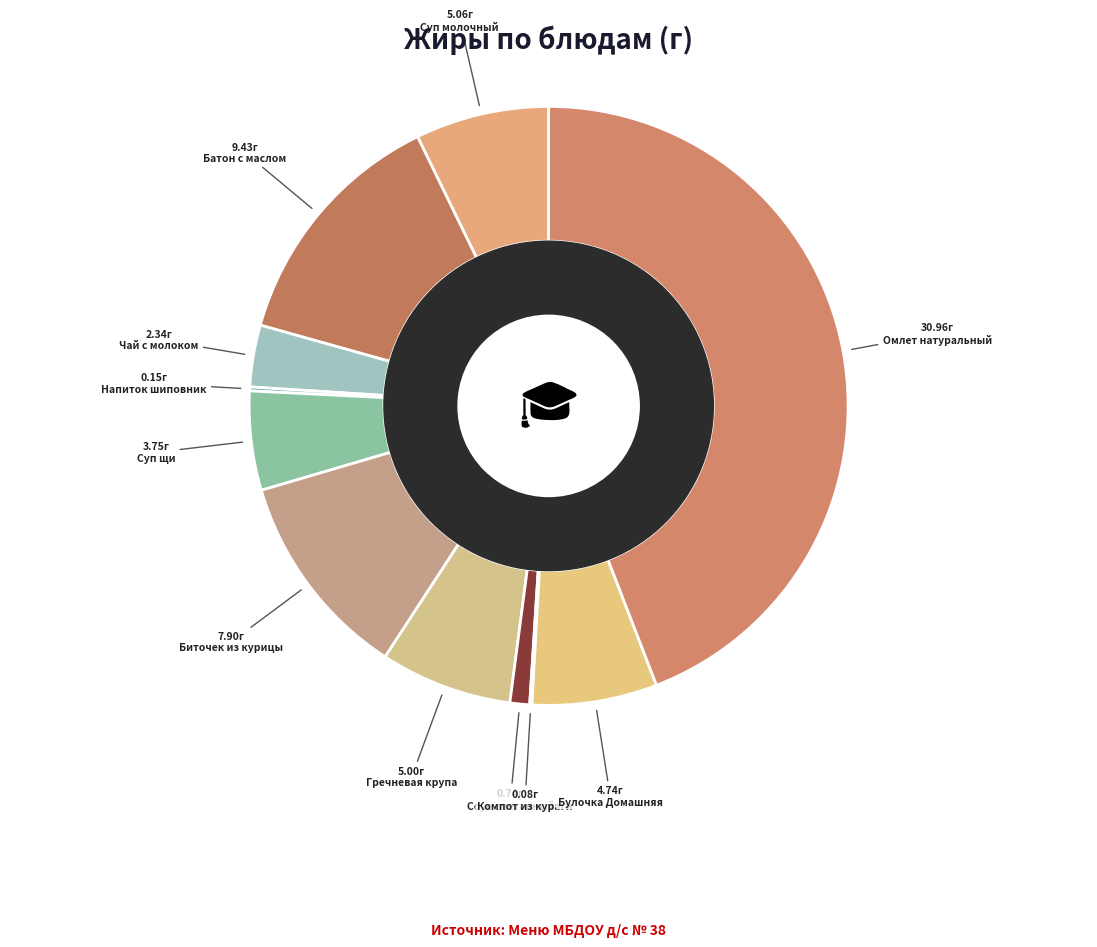

Approximately how many times larger is the value at Суп щи compared to Омлет натуральный?

0.1